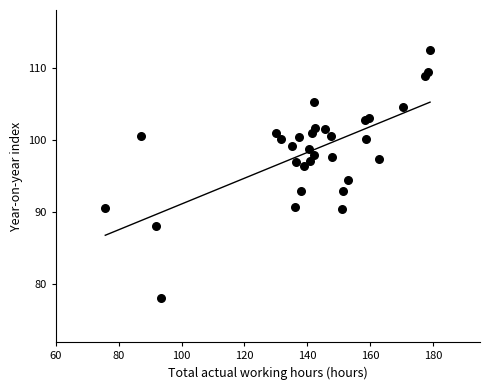

What Y value in the scatter plot is closest to 95?

94.4